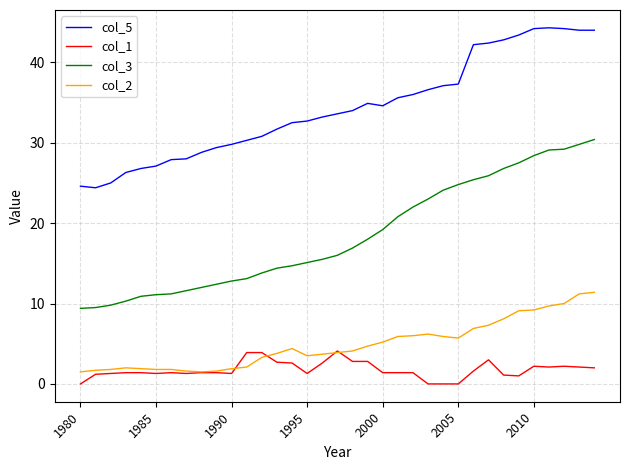

What is the greatest value displayed?

44.3